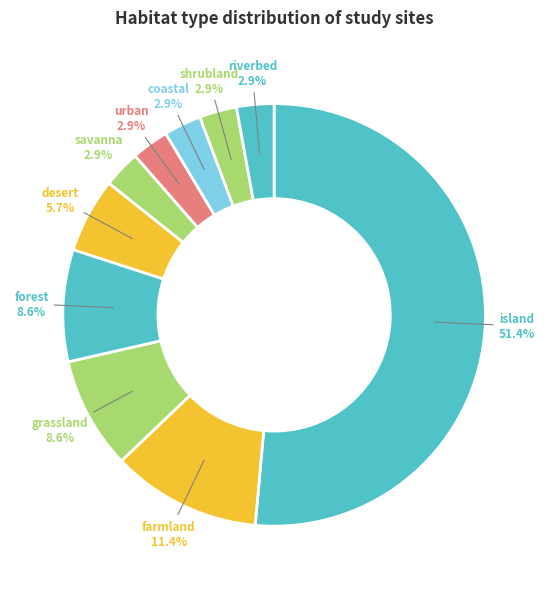

Is there any slice that represents more than half of the pie?

Yes